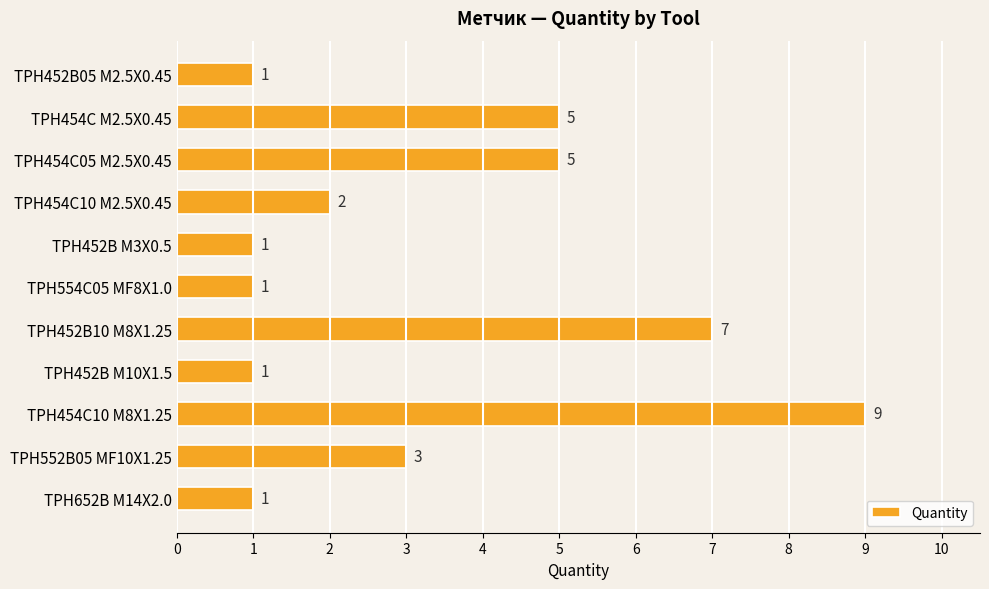

The chart shows a value of 5 at TPH454C M2.5X0.45. True or false?

True